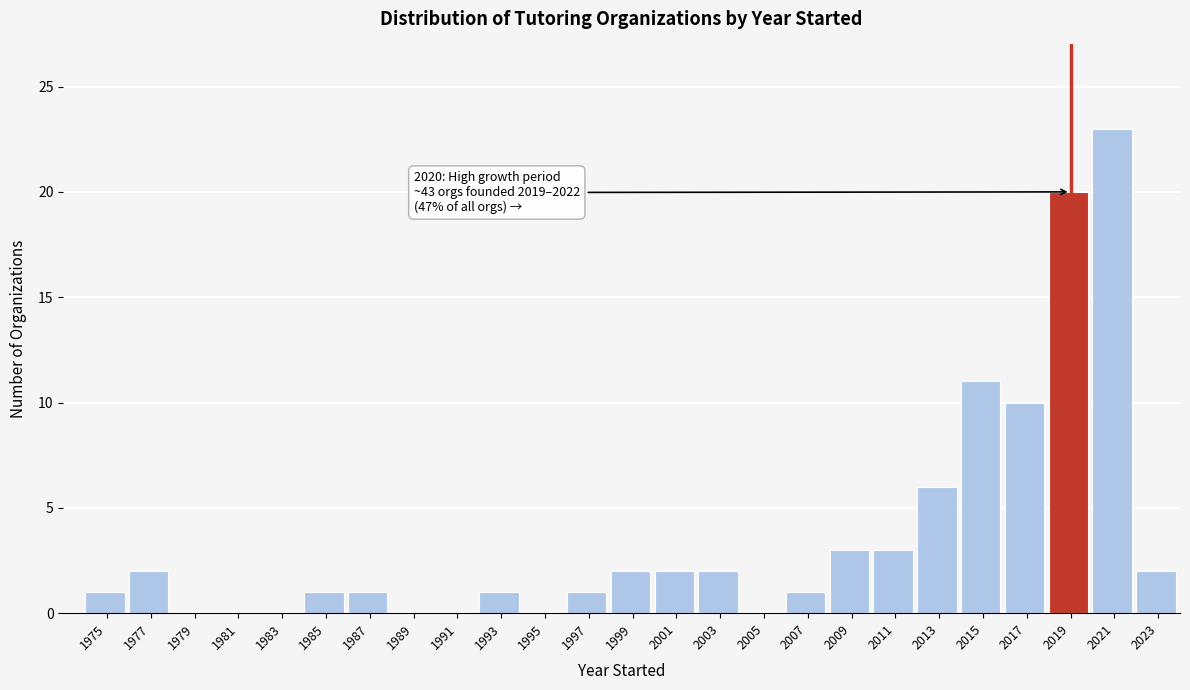

Reading left to right, list all the values displayed in this chart.

1975=1	1977=2	1979=0	1981=0	1983=0	1985=1	1987=1	1989=0	1991=0	1993=1	1995=0	1997=1	1999=2	2001=2	2003=2	2005=0	2007=1	2009=3	2011=3	2013=6	2015=11	2017=10	2019=20	2021=23	2023=2